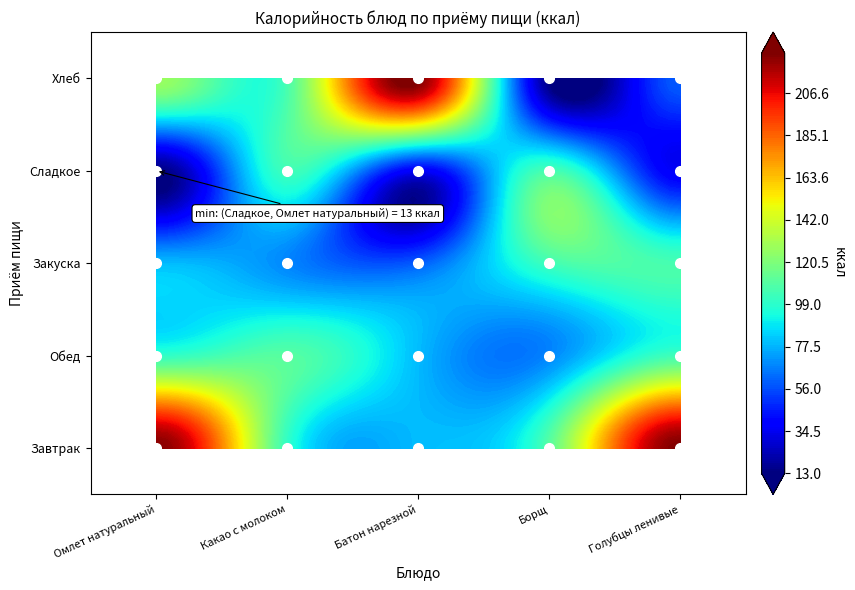

What is the average value of the Омлет натуральный series?

109